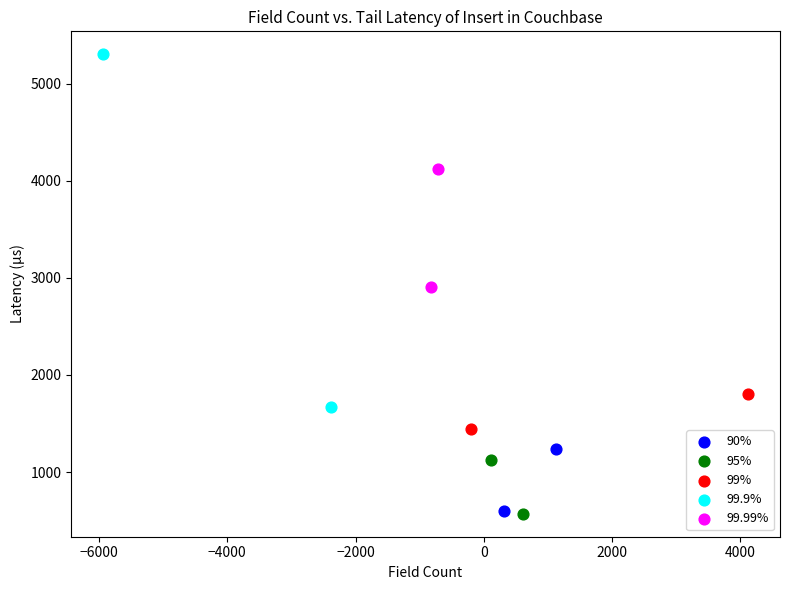

What are all the series names shown in the legend?

90%, 95%, 99%, 99.9%, 99.99%